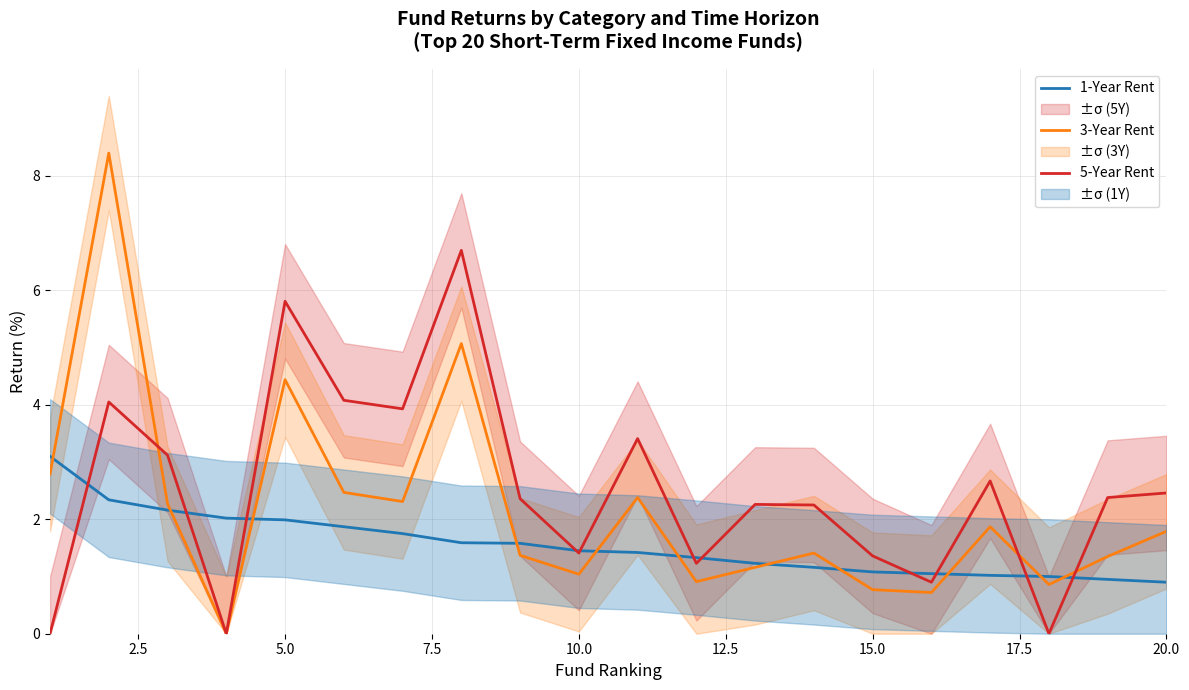

What is the difference between the second highest and second lowest values in the 3-Year Rent series?

4.4